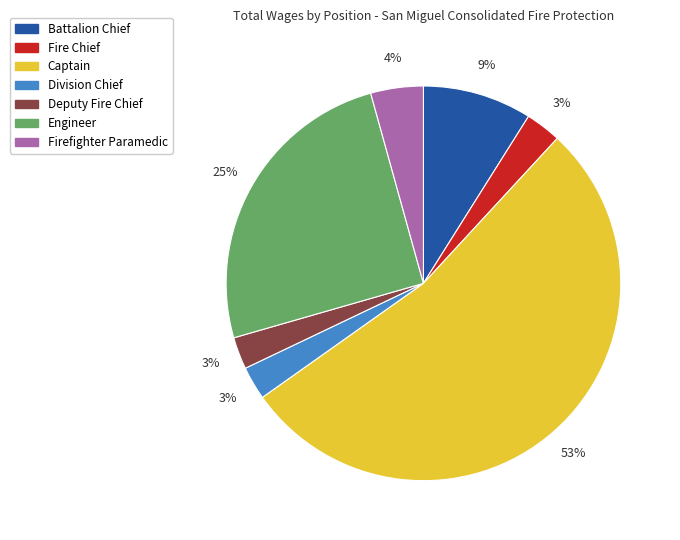

To the nearest percent, what is the average slice percentage?

14%